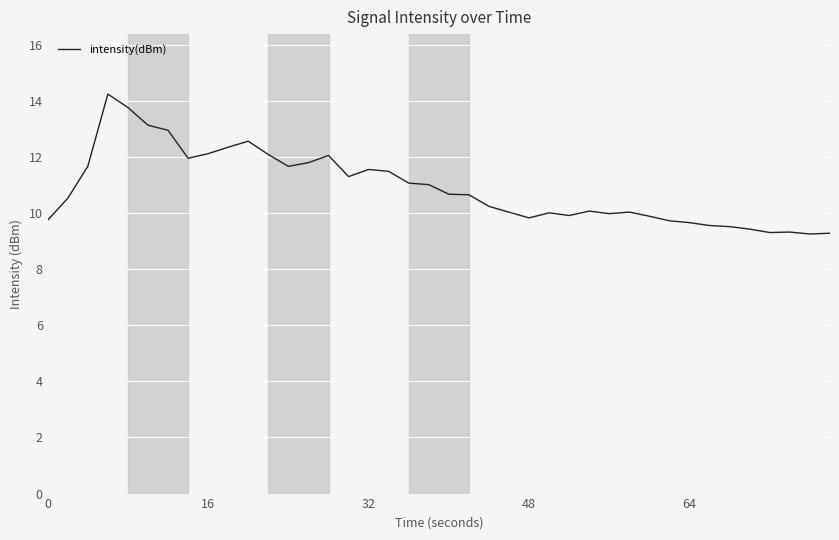

How many distinct data groups are displayed?

1